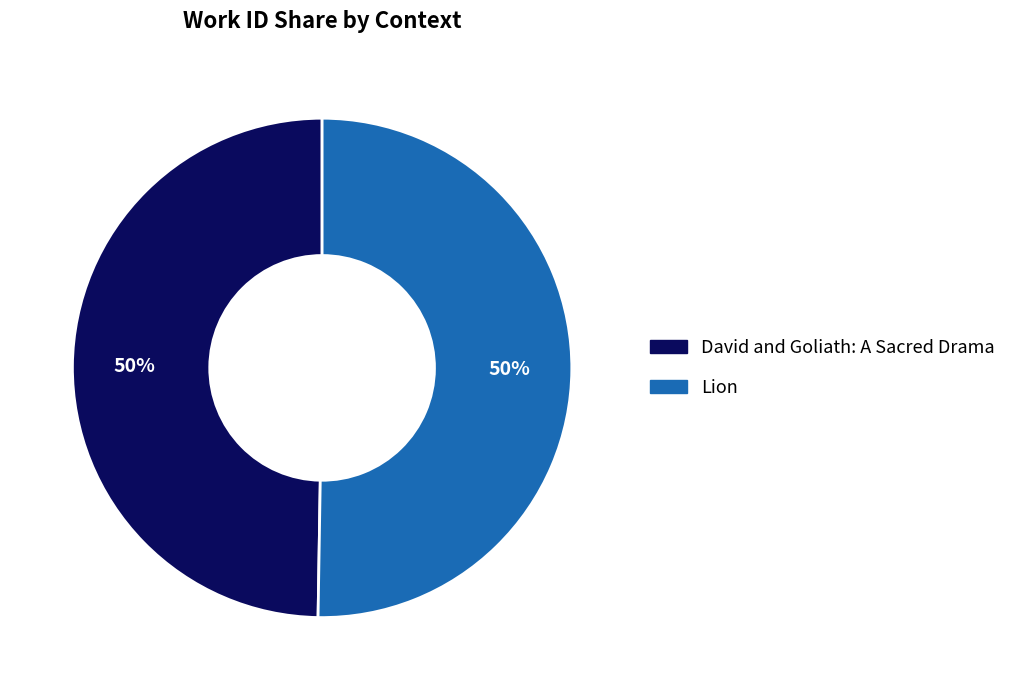

What is the ratio of the value at David and Goliath: A Sacred Drama to the value at Lion?

1.0